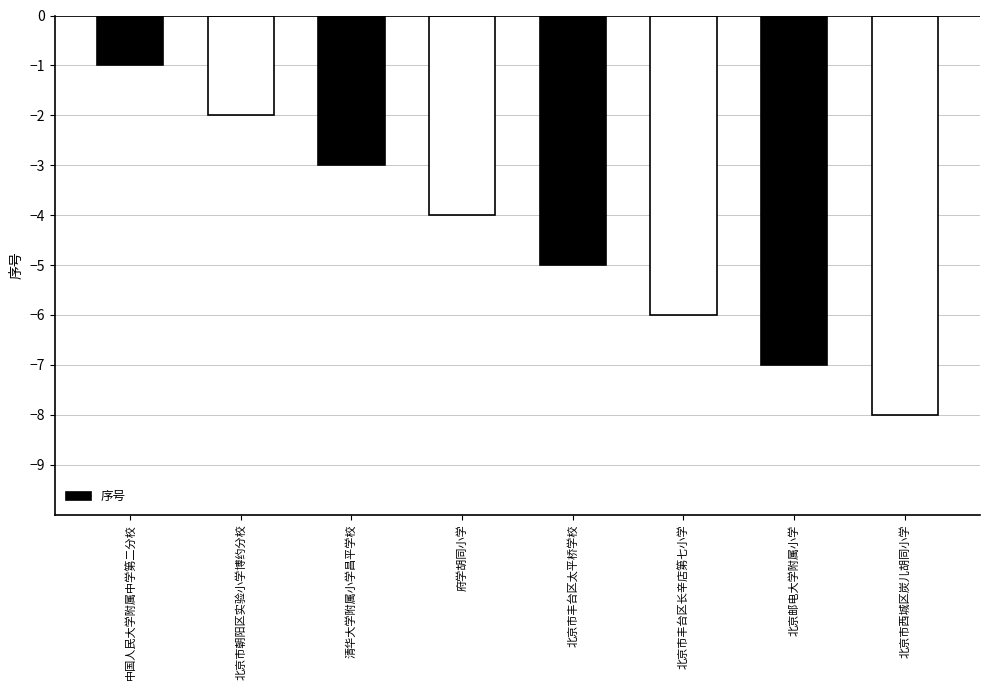

Reading left to right, what are all the values shown in this chart?

-1	-2	-3	-4	-5	-6	-7	-8